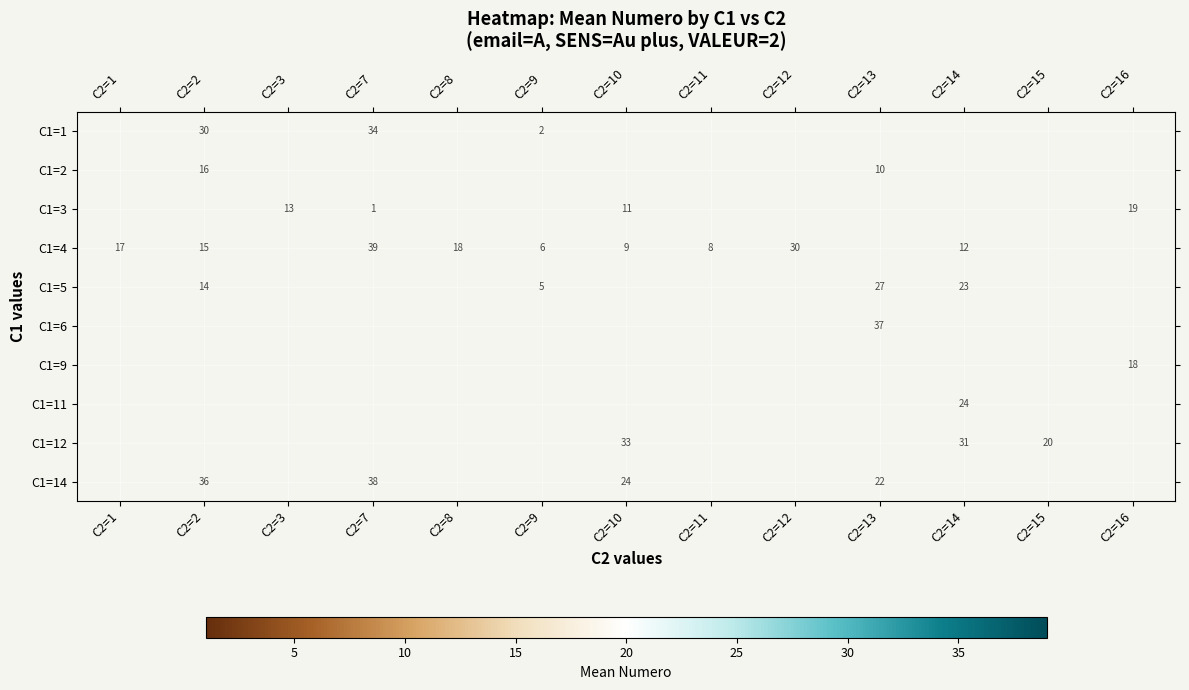

Which label corresponds to the largest value in the chart?

C2=7